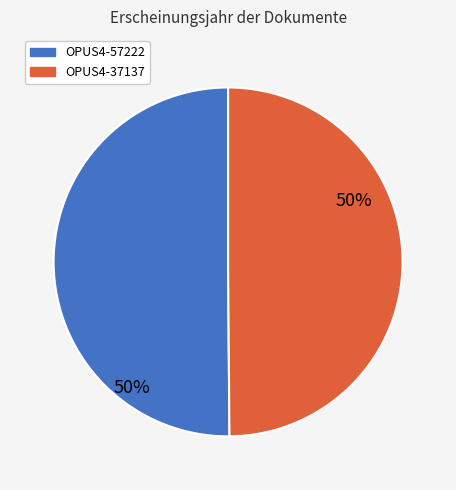

How many slices are in this pie chart?

2